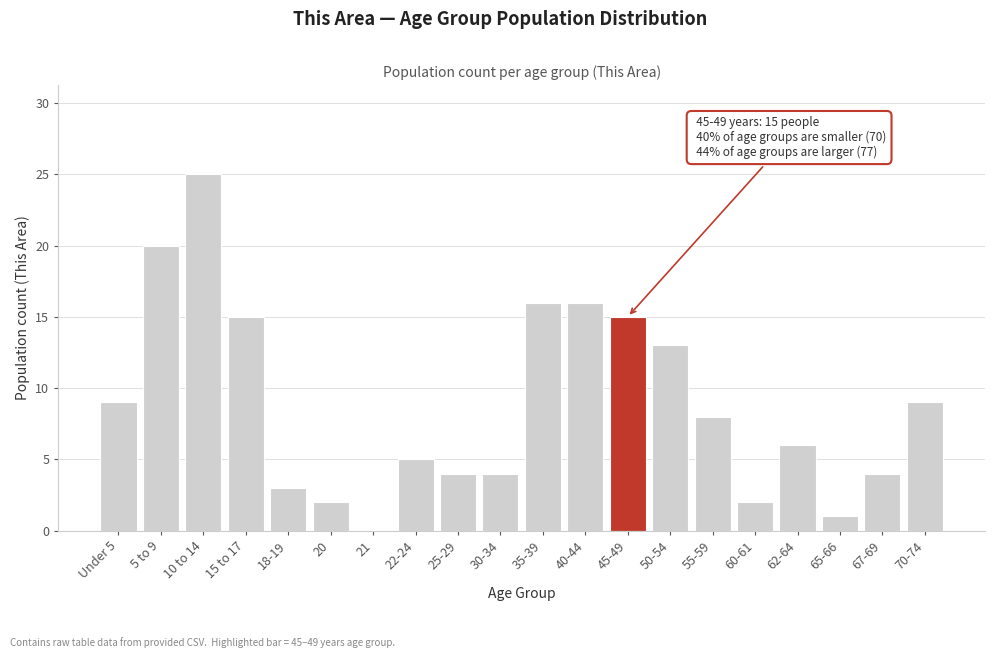

Reading right to left, list all the values displayed in this chart.

70-74=9	67-69=4	65-66=1	62-64=6	60-61=2	55-59=8	50-54=13	45-49=15	40-44=16	35-39=16	30-34=4	25-29=4	22-24=5	21=0	20=2	18-19=3	15 to 17=15	10 to 14=25	5 to 9=20	Under 5=9